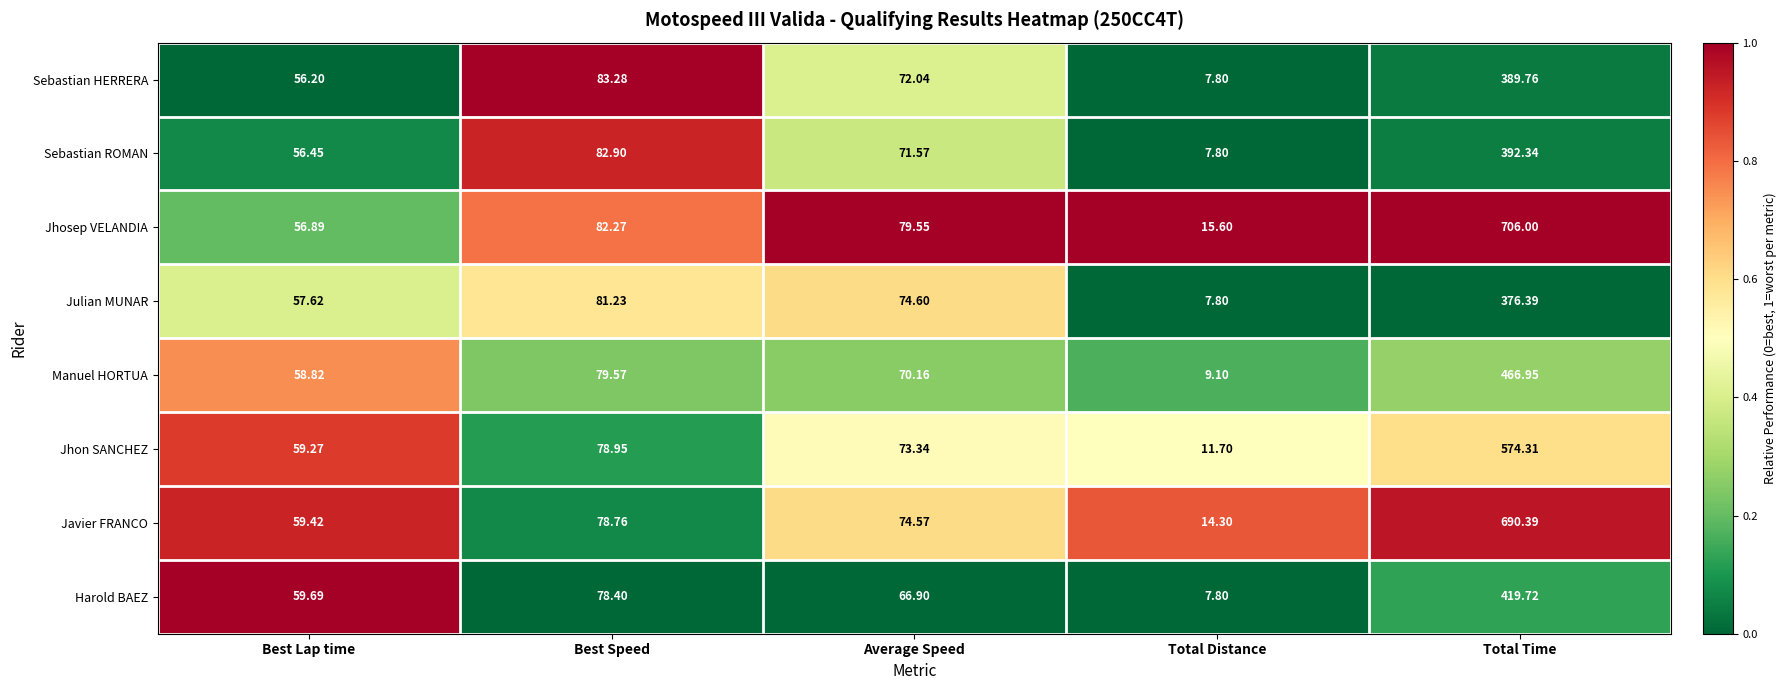

At which label is Sebastian HERRERA closest to 198?

Best Speed